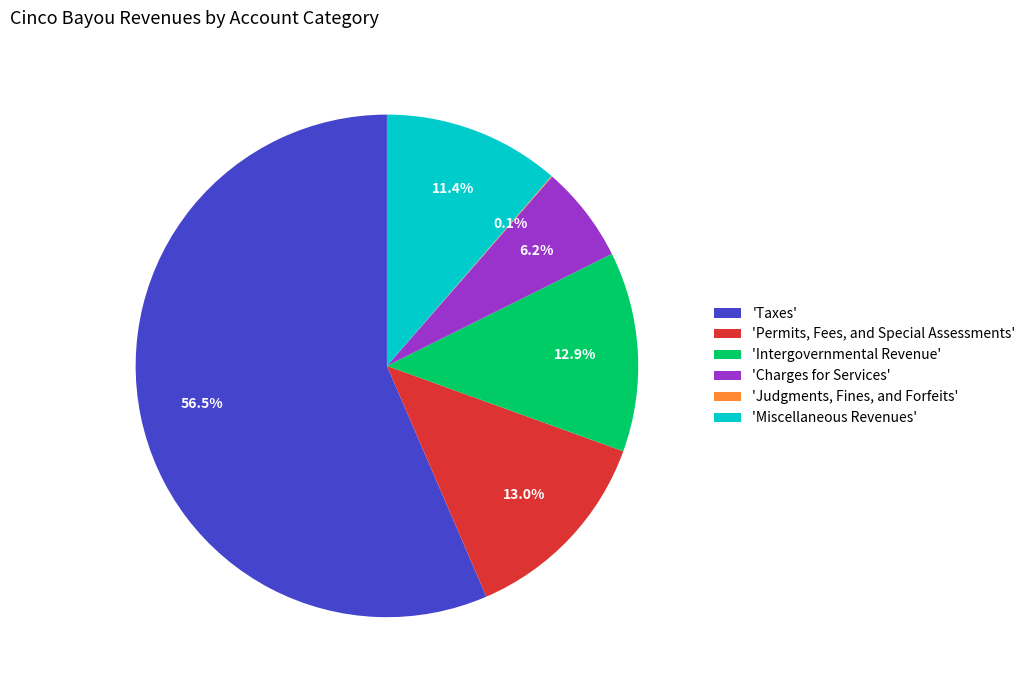

Combined, what portion of the pie is 'Intergovernmental Revenue' and 'Charges for Services'?

19.1%